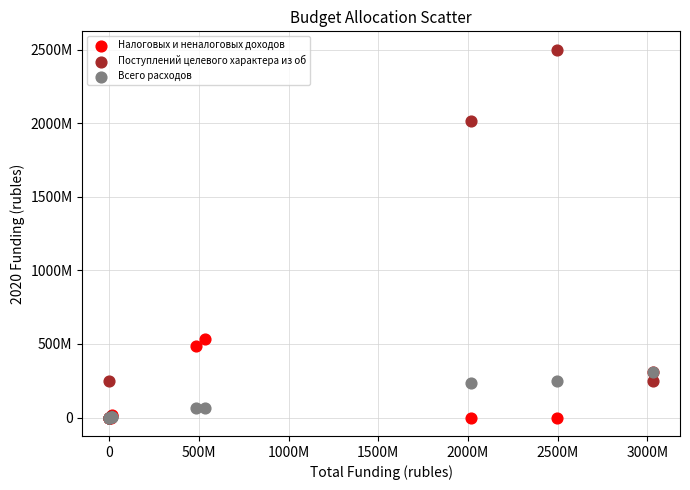

What are all the series names shown in the legend?

Налоговых и неналоговых доходов, Поступлений целевого характера из об, Всего расходов